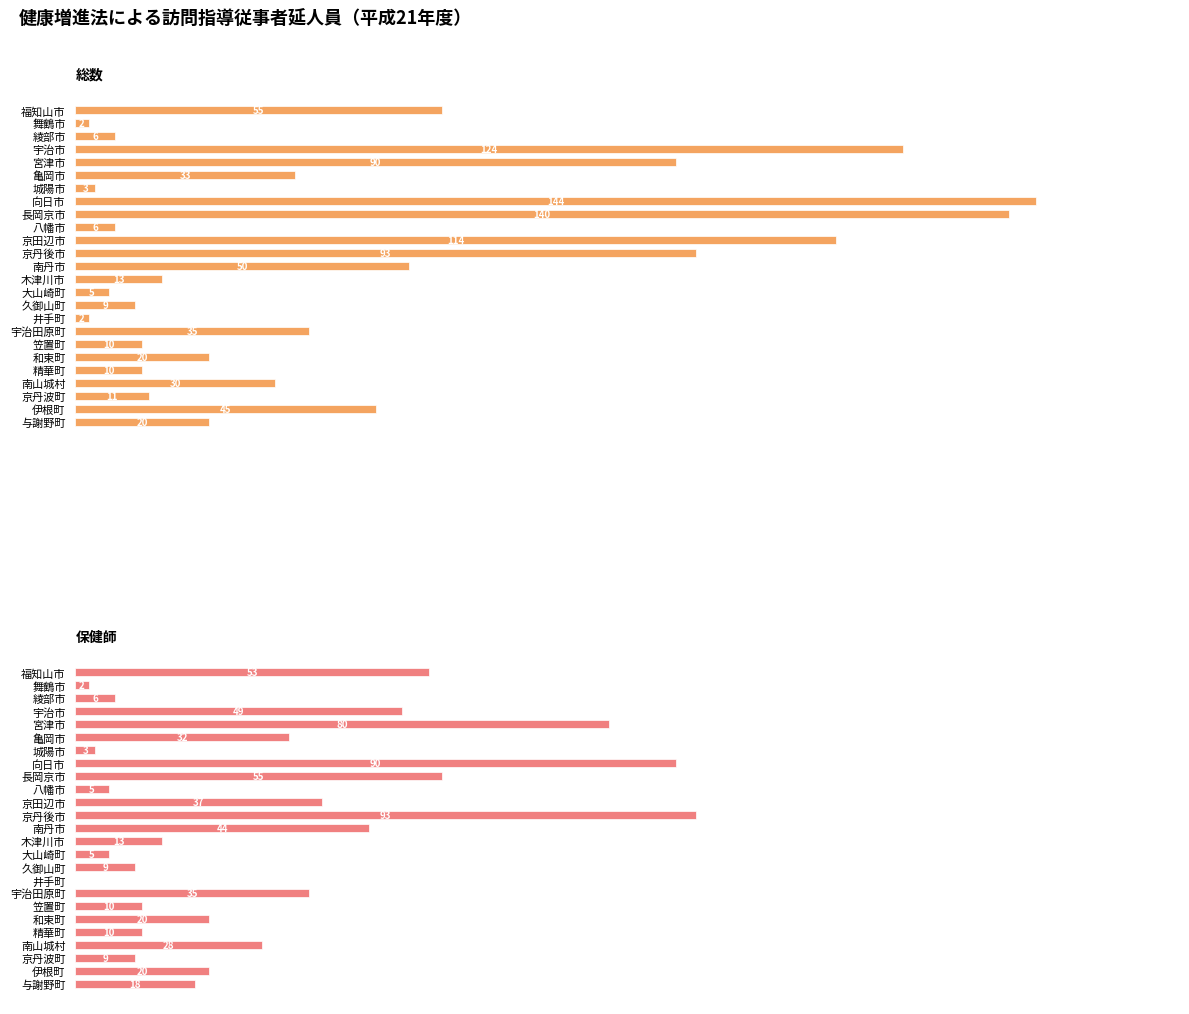

How many values in the 保健師 series exceed 20?

11